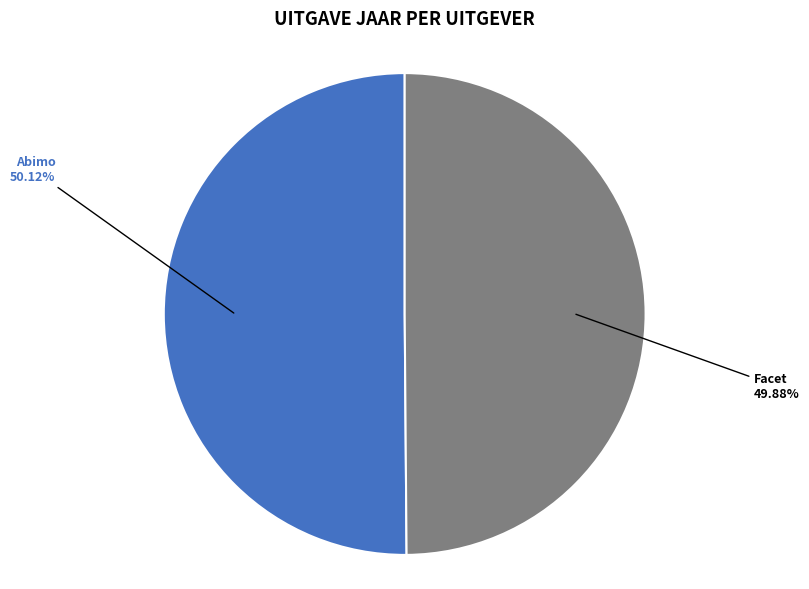

Does any single category account for the majority?

Yes